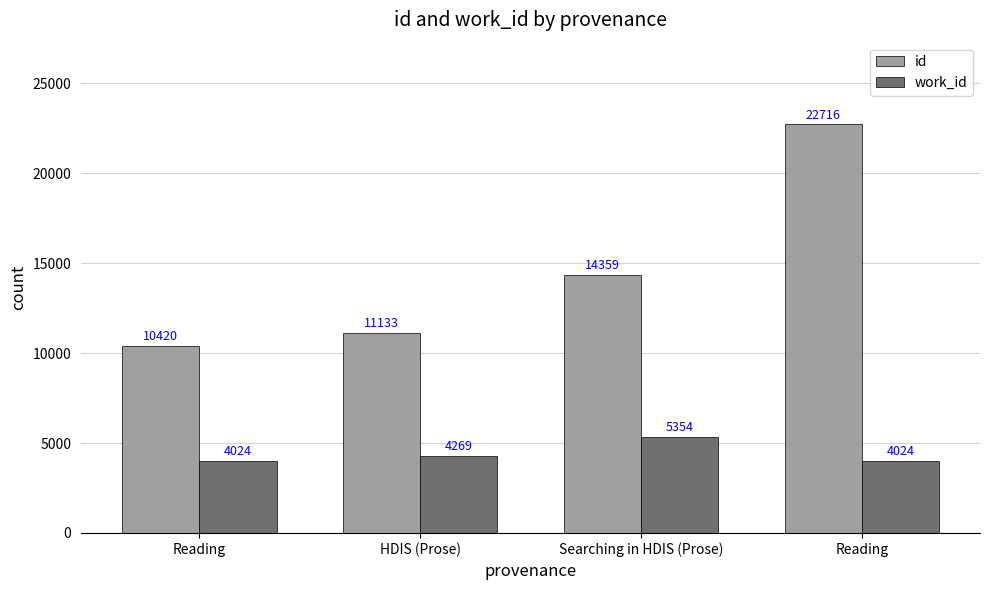

What is the maximum value for id?

22716